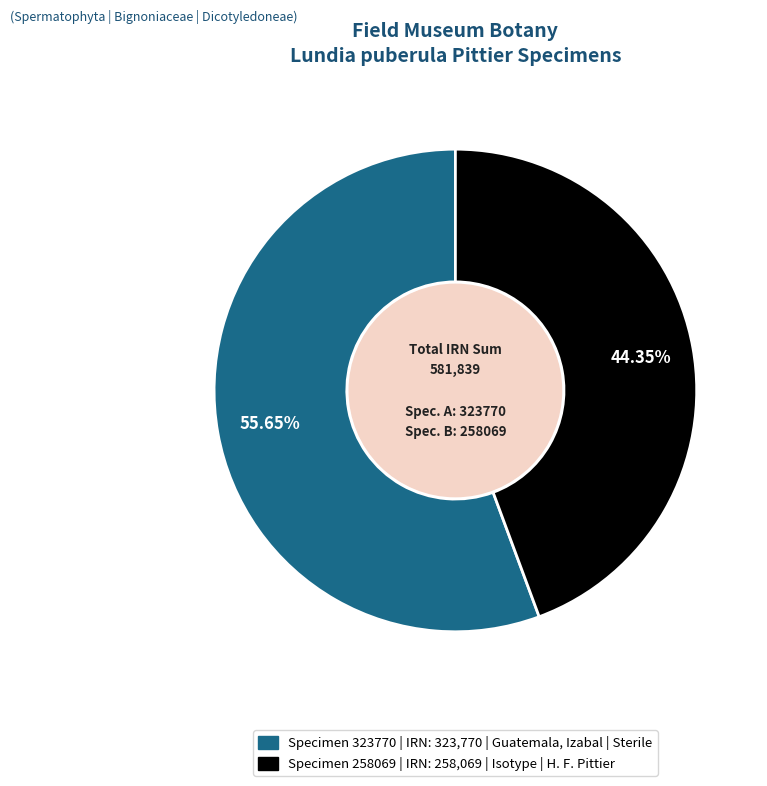

Is there a majority slice in this chart?

Yes